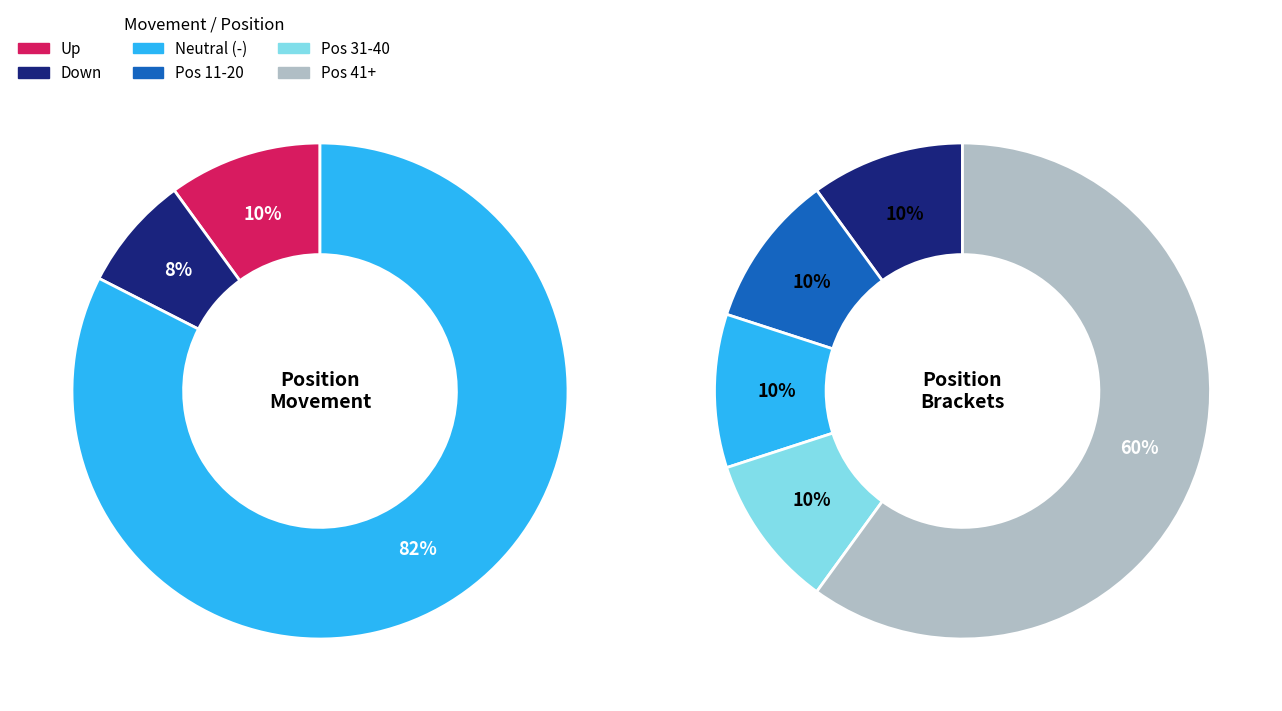

To the nearest percent, what percentage of the pie is -?

82%